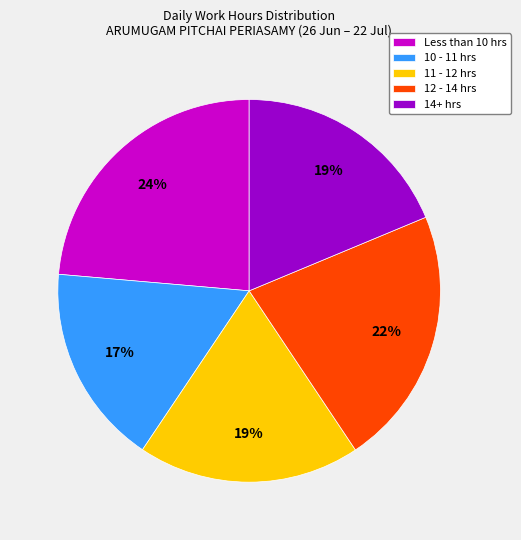

Which category has the biggest portion of the pie?

Less than 10 hrs